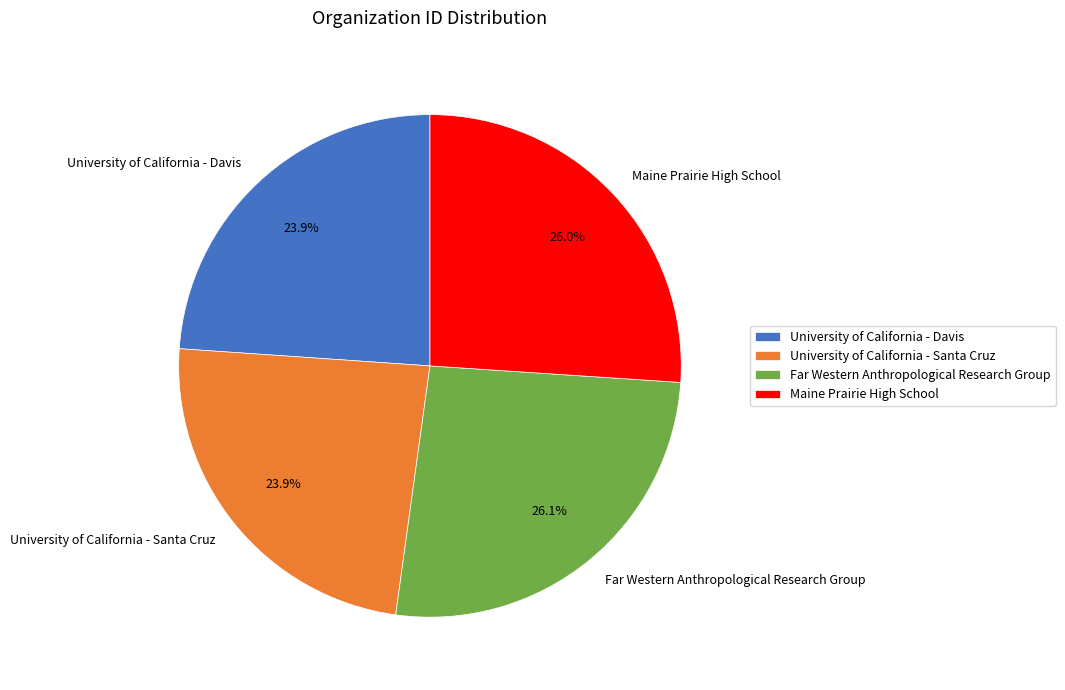

Does any single category account for the majority?

No